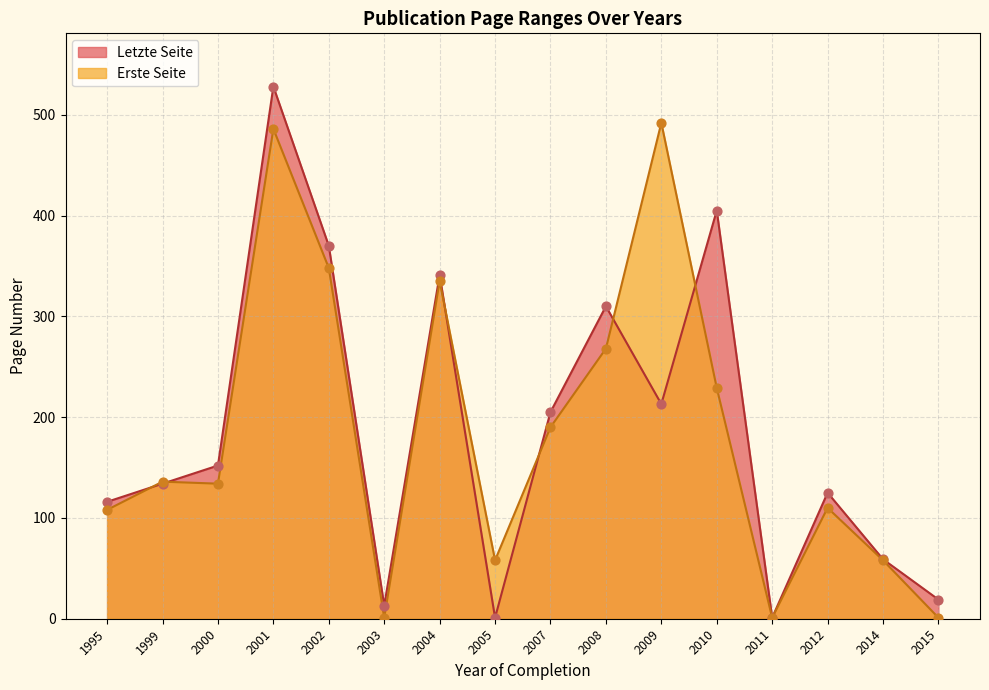

Which series contains the lowest Y value?

Letzte Seite